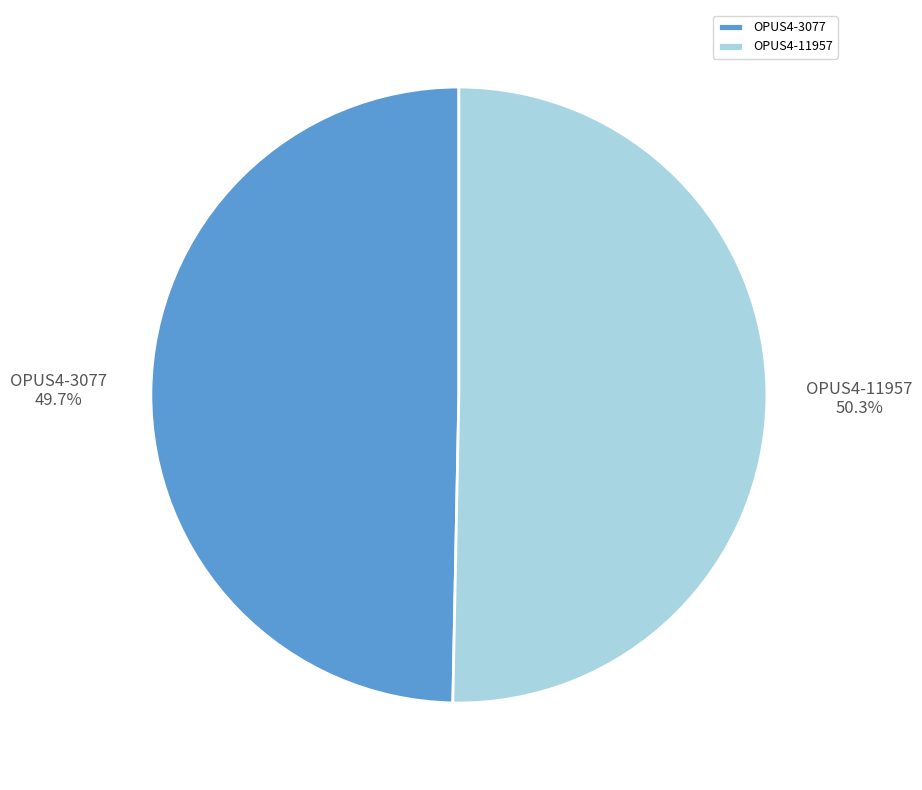

What percentage is NOT represented by OPUS4-3077?

50.3%